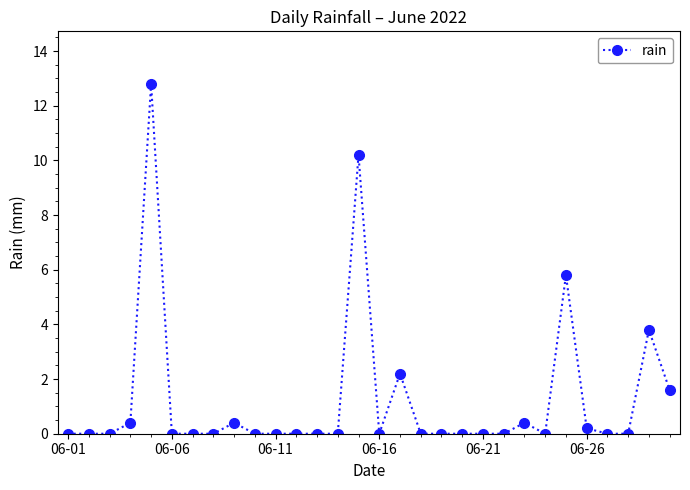

Reading left to right, what are all the values shown in this chart?

0.0	0.0	0.0	0.4	12.8	0.0	0.0	0.0	0.4	0.0	0.0	0.0	0.0	0.0	10.2	0.0	2.2	0.0	0.0	0.0	0.0	0.0	0.4	0.0	5.8	0.2	0.0	0.0	3.8	1.6